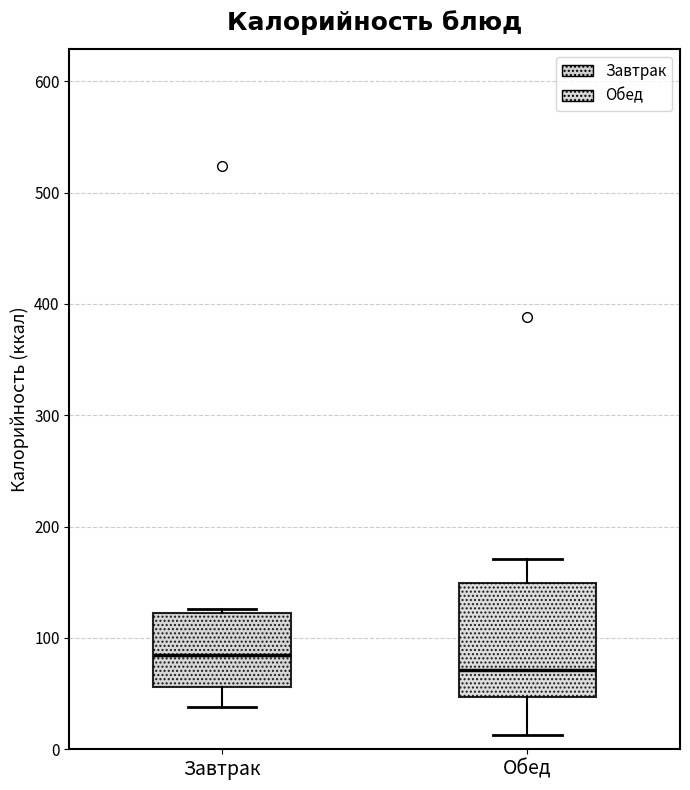

Reading left to right, transcribe this box plot: for each box, give where its median line is, the range the box spans, and where its two whiskers end, as read against the y-axis. The values are not printed on the chart, so give them approximately, as read against the axis.

Завтрак: median 80, box 60 to 120, whiskers 40 to 130
Обед: median 70, box 50 to 150, whiskers 10 to 170